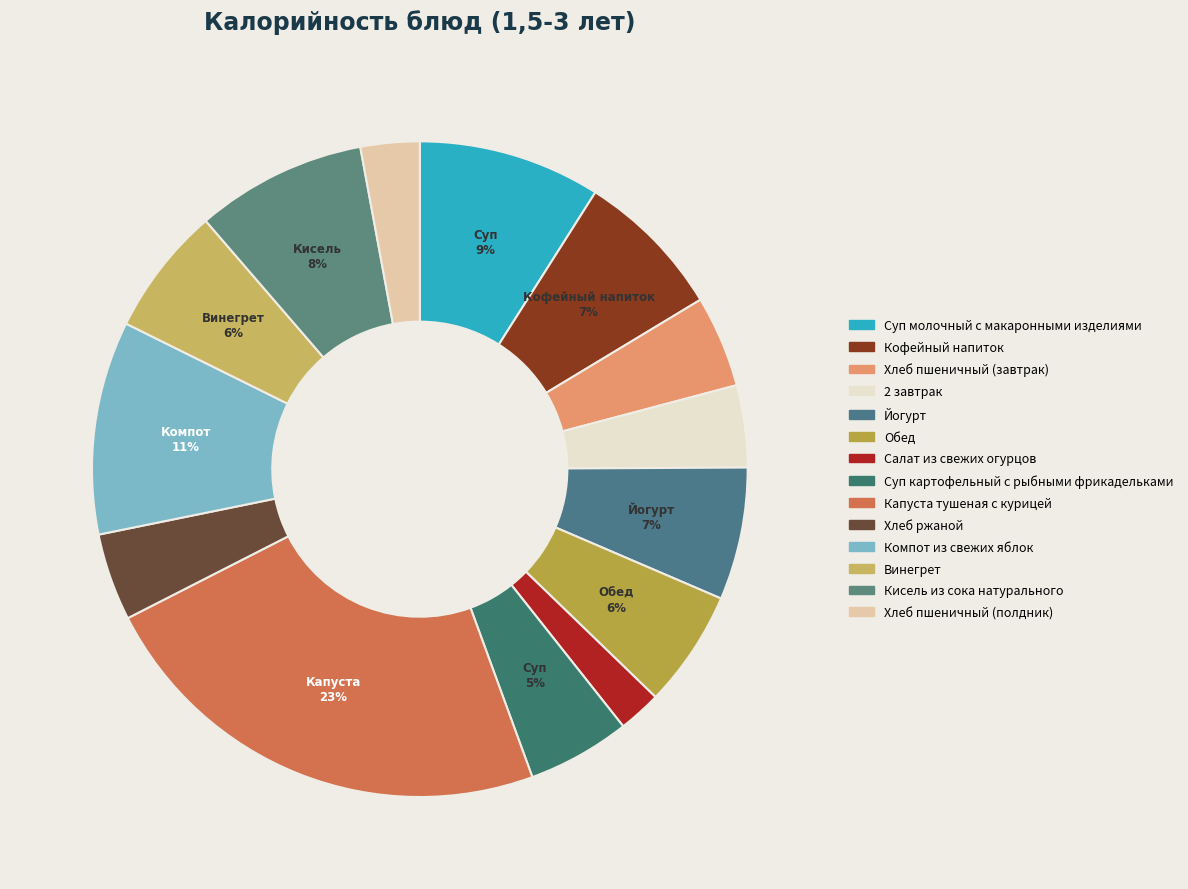

Is it true that Йогурт is 1% of the pie?

False